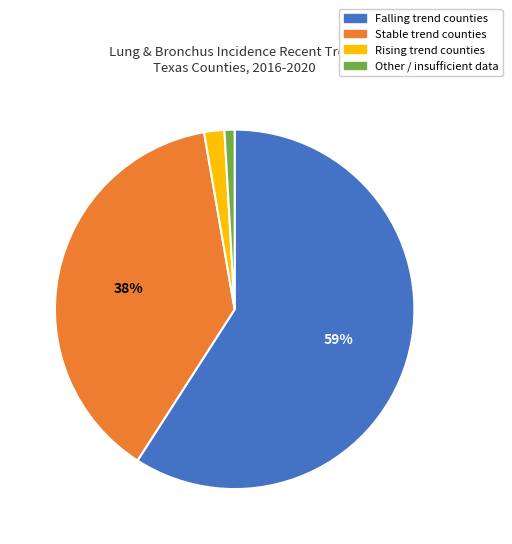

Is it true that Rising trend counties is 2% of the pie?

True